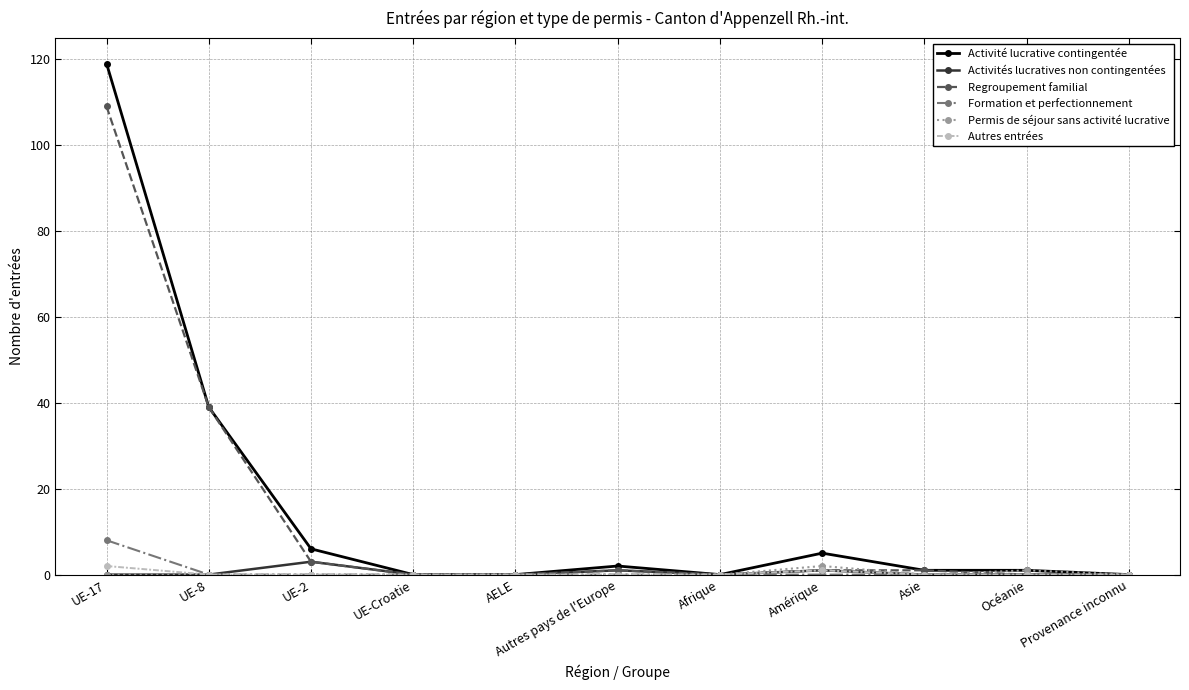

Count the number of data series in this chart.

6